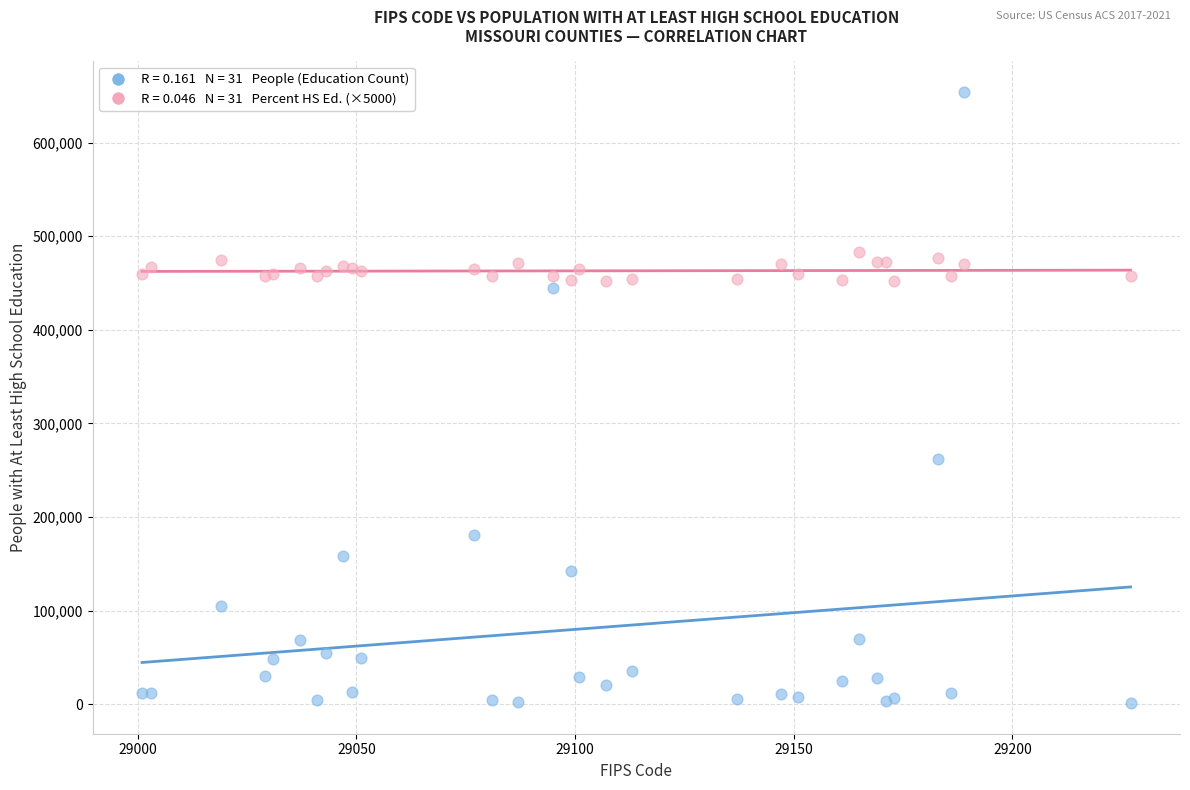

Across all series, what Y value is closest to 327879?

262565